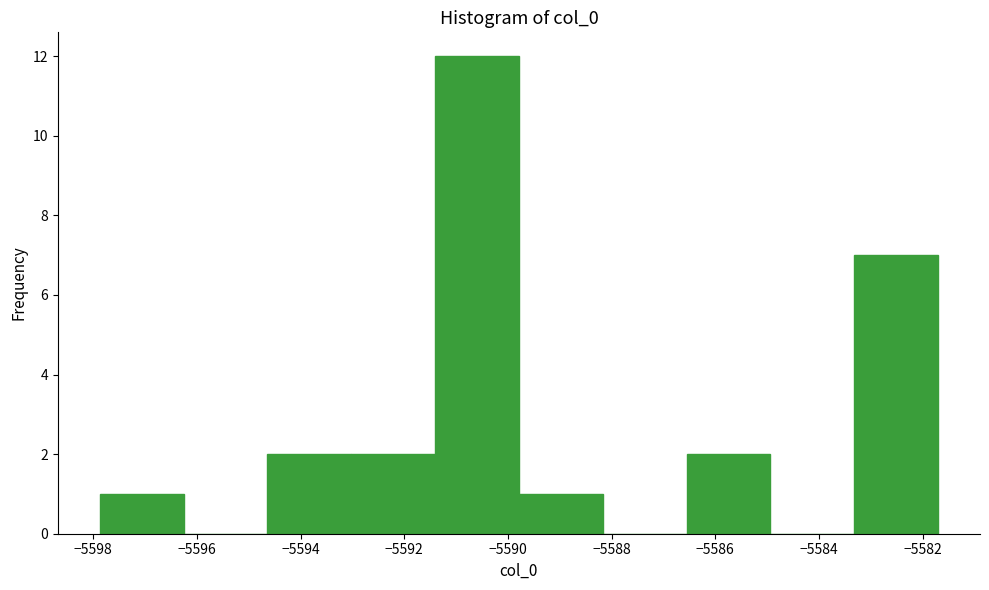

Over which range of the x-axis is the bar tallest?

-5591.4 to -5589.8